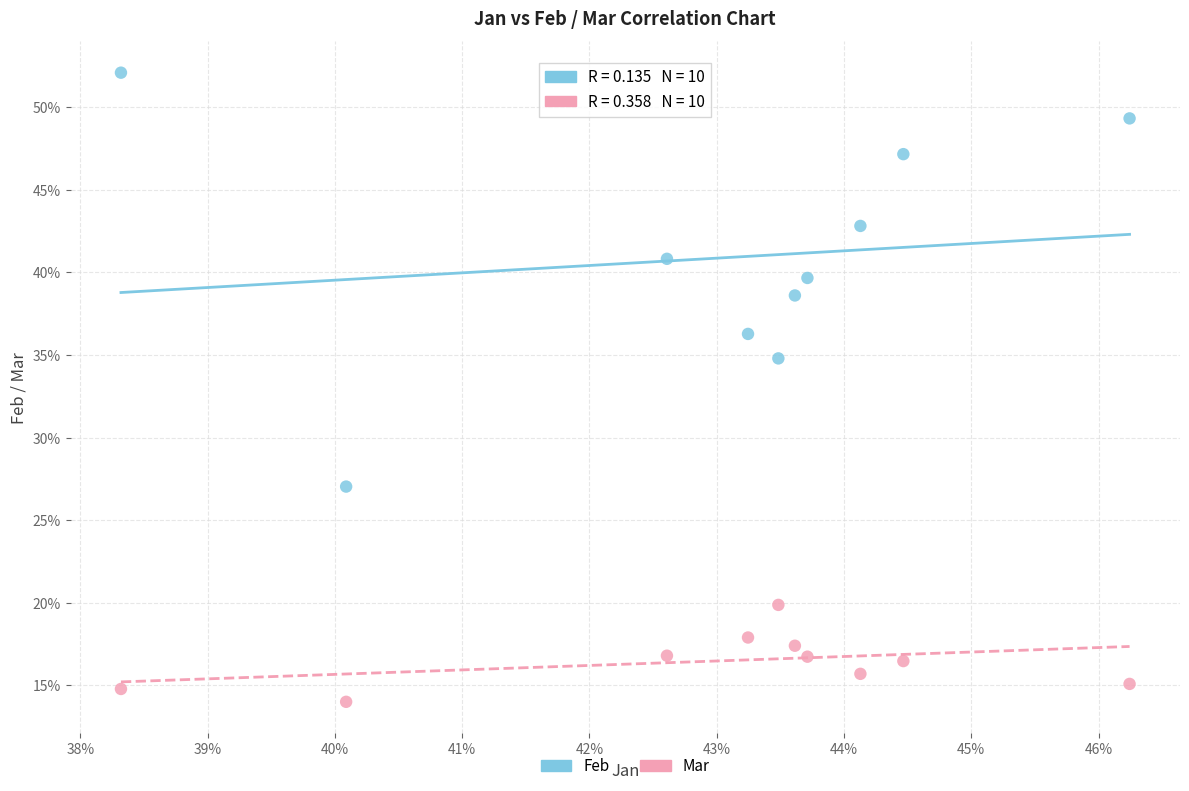

What are all the series names shown in the legend?

Feb, Mar